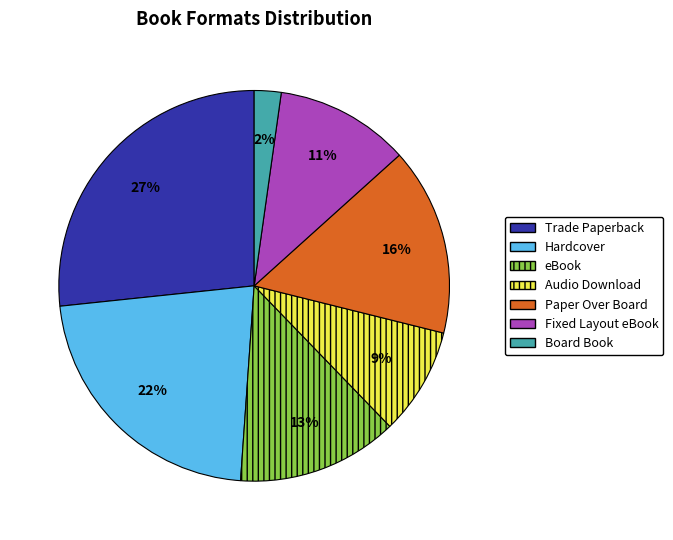

Is the sum of Board Book and Fixed Layout eBook greater than half?

No